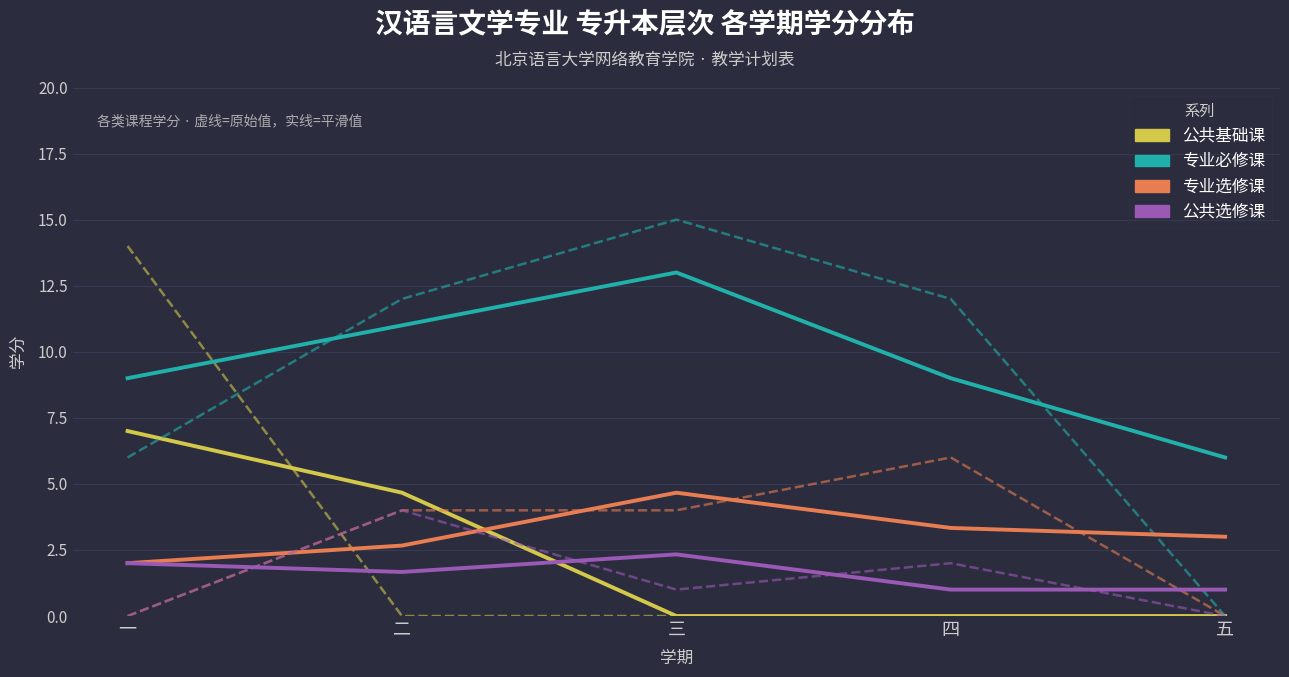

What is the average value of the 公共选修课 series?

1.6